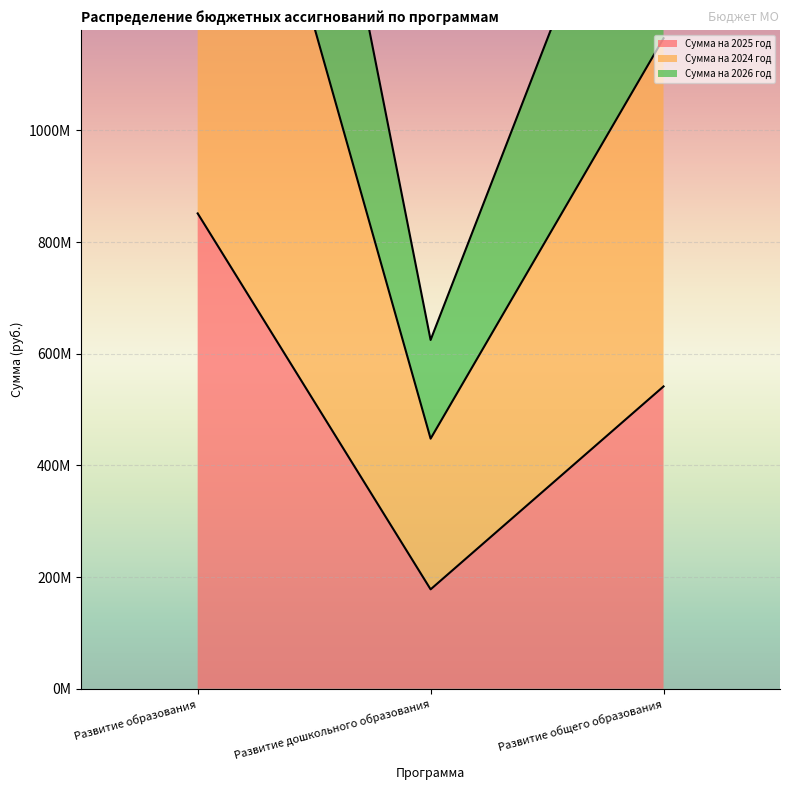

How many data points does each series have?

3